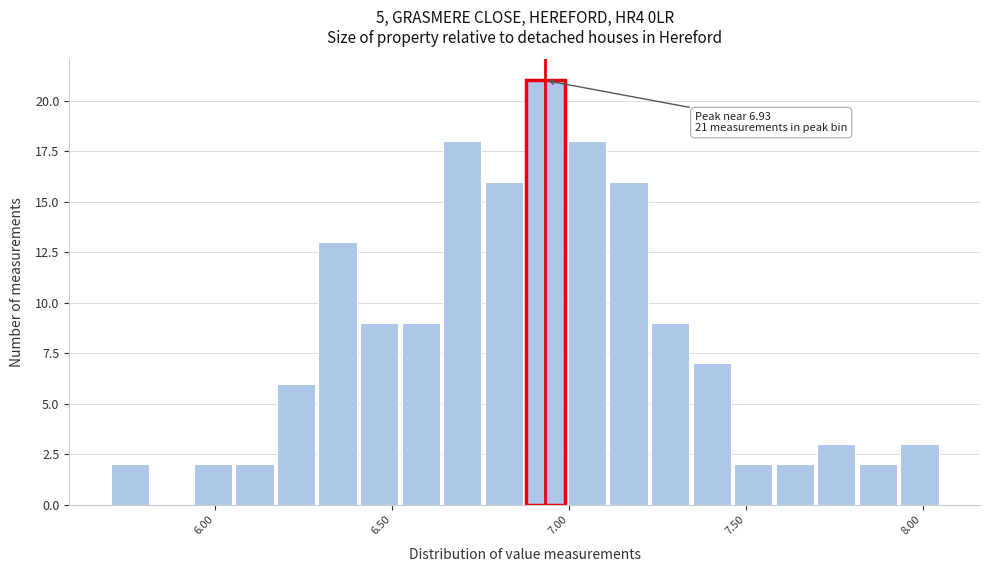

Read against the x-axis, roughly where is the centre of the tallest bar?

6.95